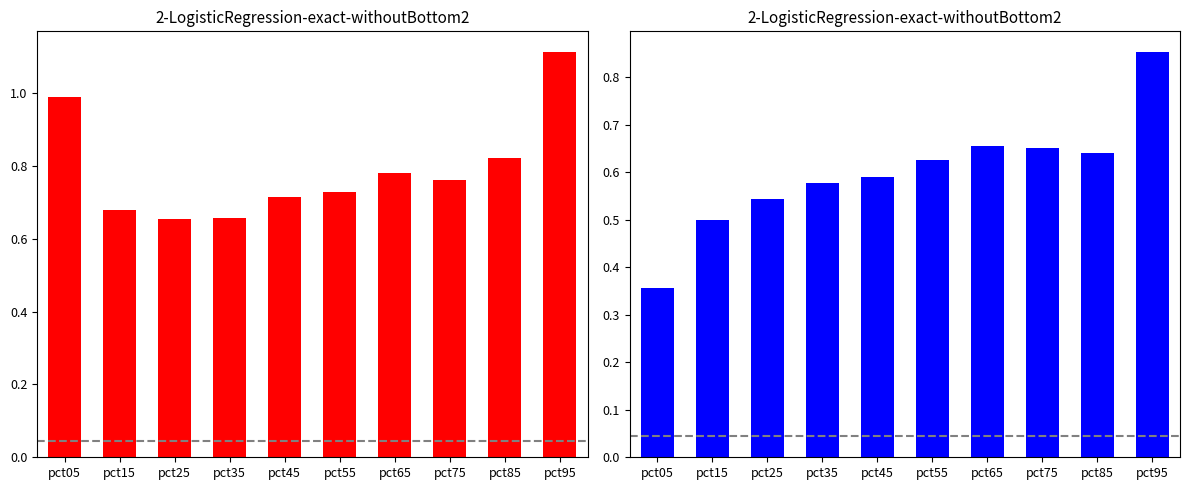

Between pct65 and pct45, which is larger?

pct65